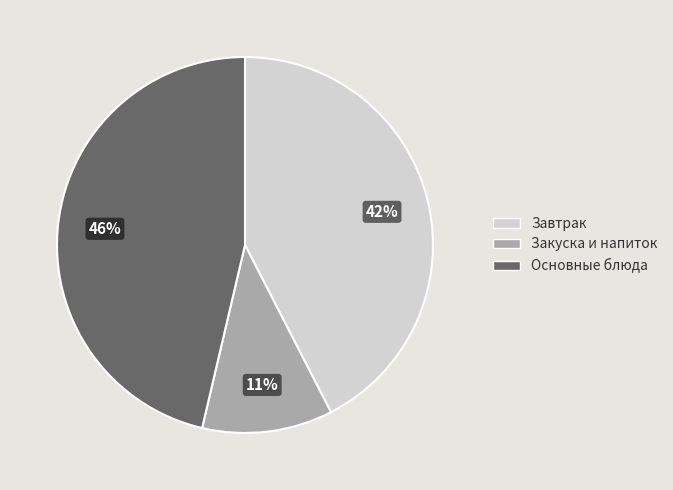

Which slice is the largest?

Основные блюда